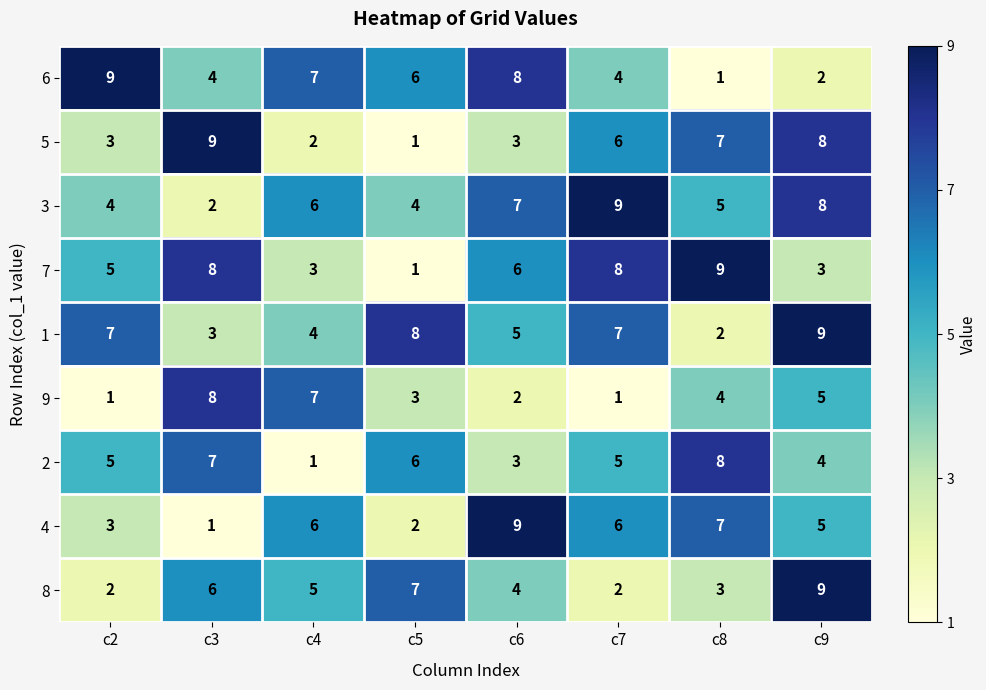

Which category has the lowest value in the 1 series?

c8